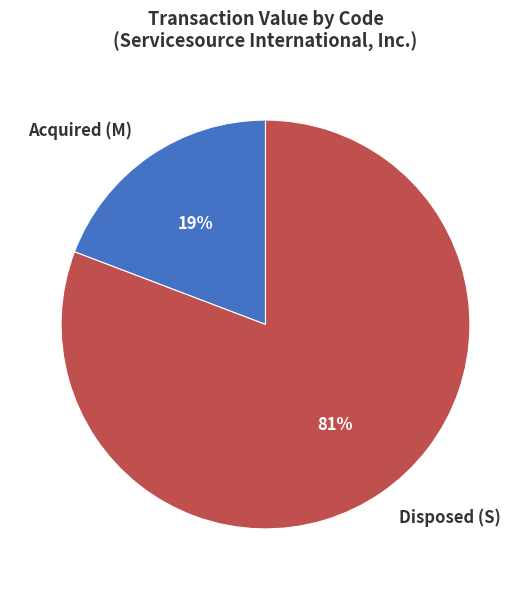

Rank the categories by value from lowest to highest.

Acquired (M), Disposed (S)